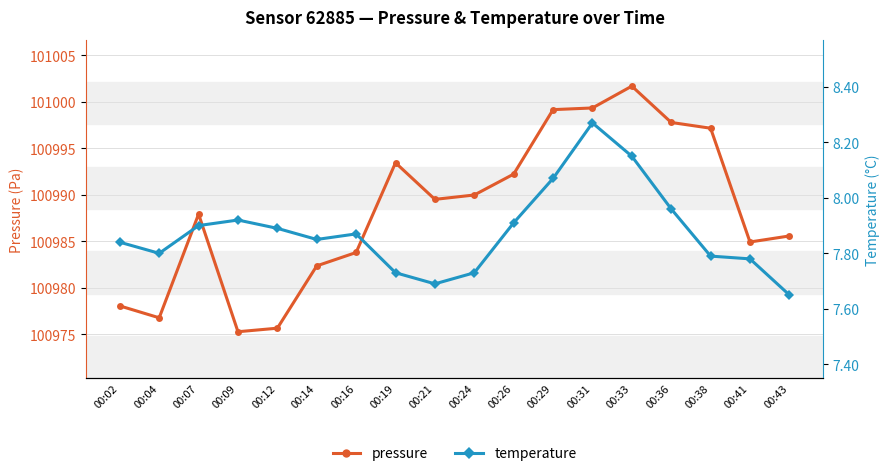

At which category does the chart reach its peak across all series?

00:33